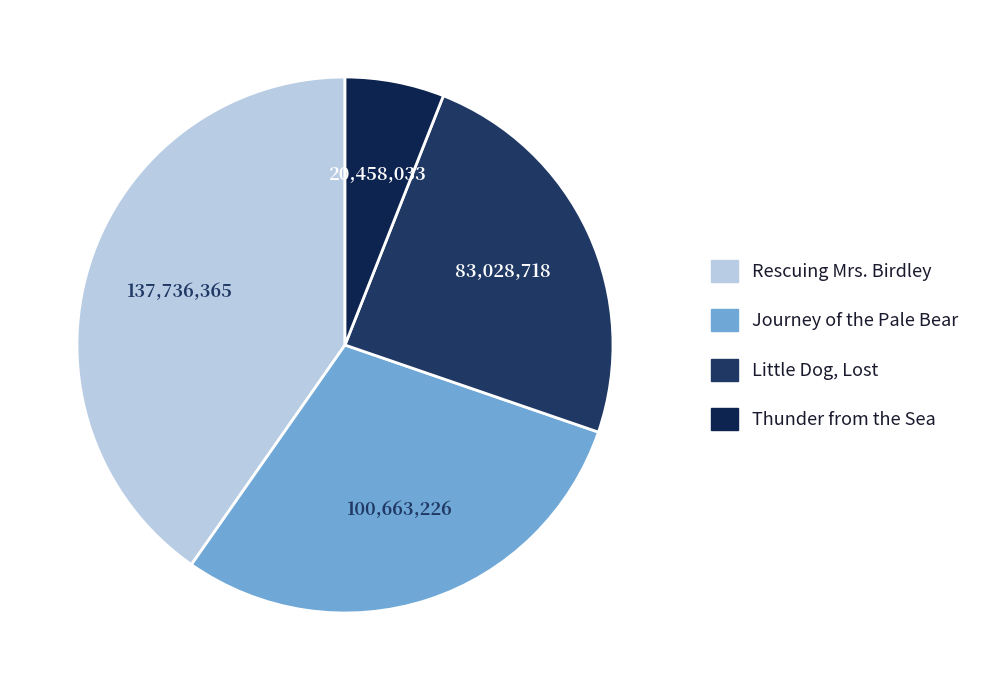

Does Thunder from the Sea account for over 50% of the chart?

No